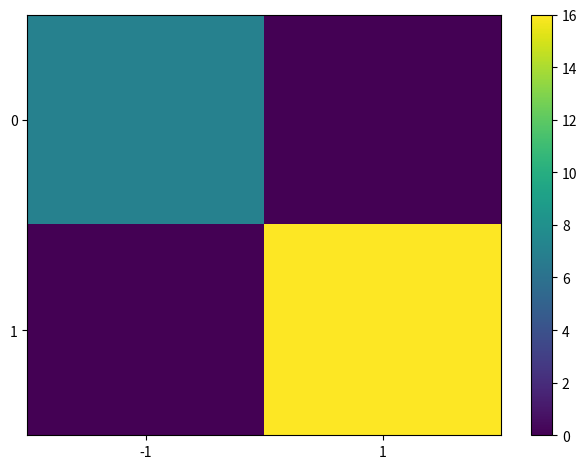

Which label corresponds to the largest value in the chart?

1